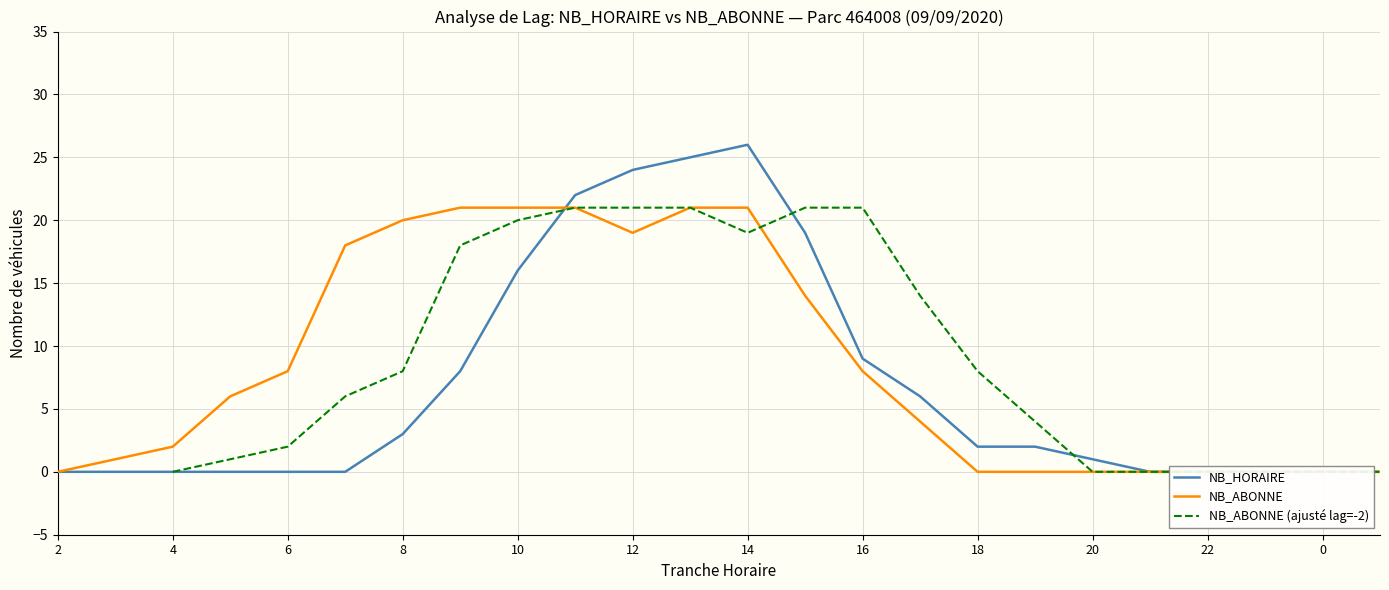

How many lines are shown in the chart?

3